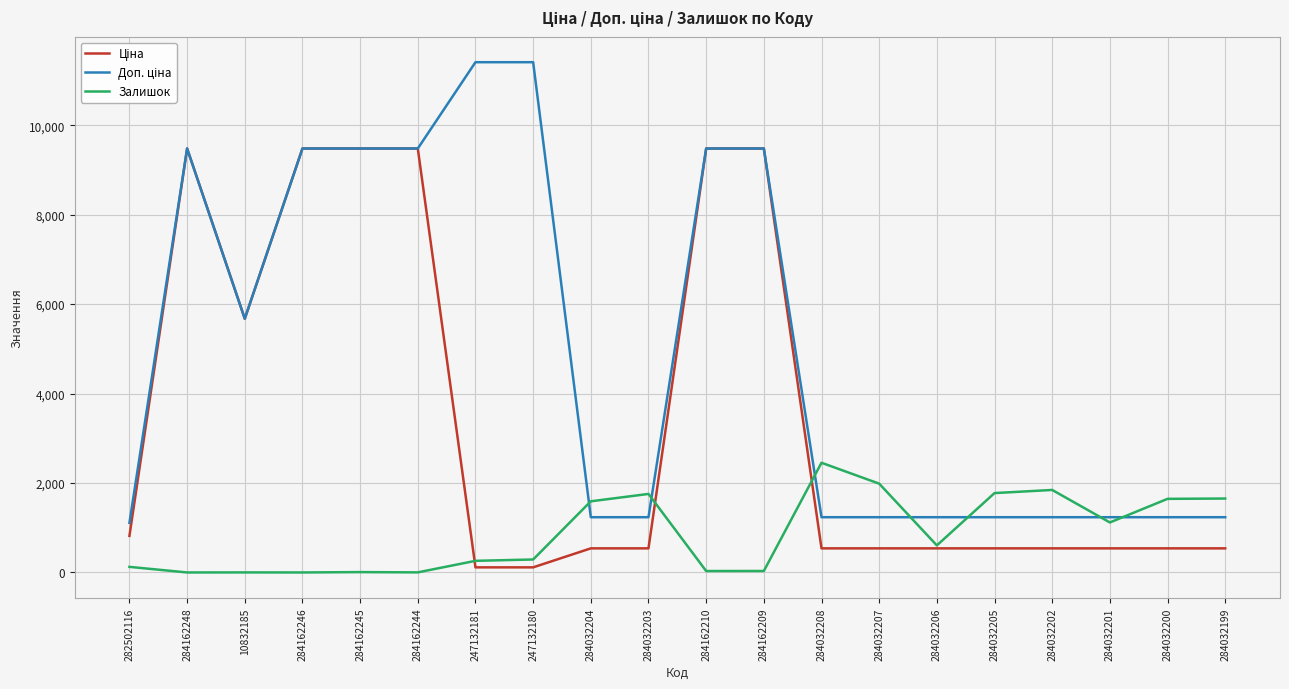

What is the spread (max minus min) of values at 284032203?

1217.0